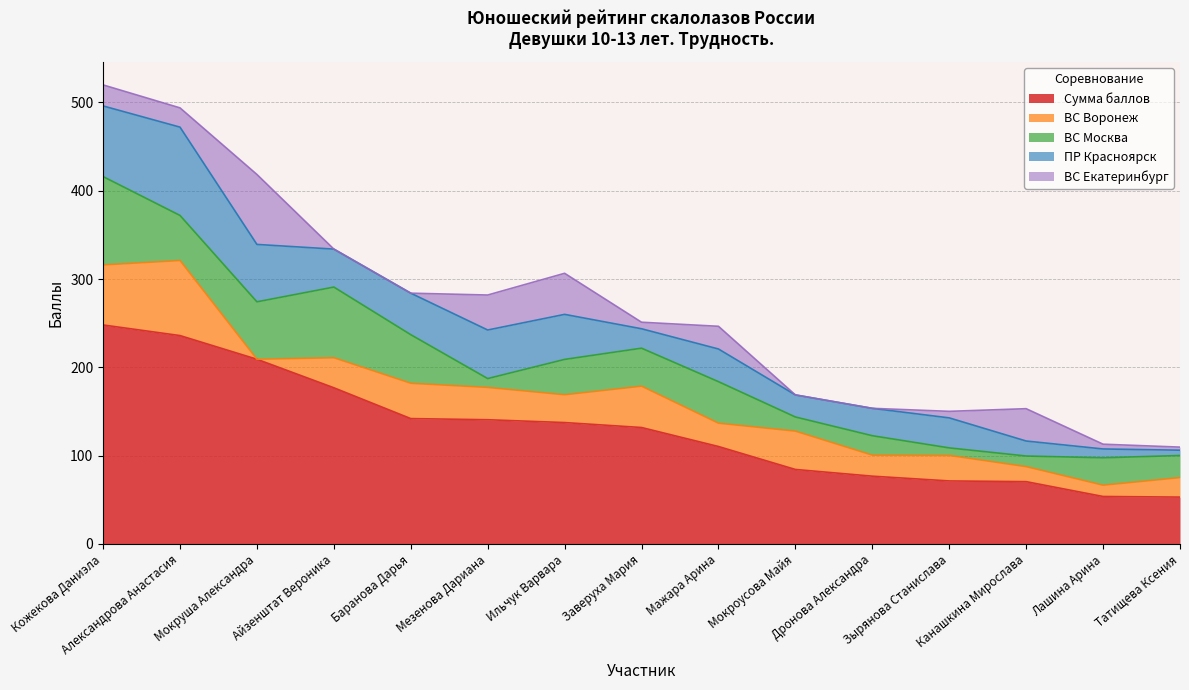

Reading left to right, transcribe all the data shown in this chart.

Сумма баллов: Кожекова Даниэла=248.0	Александрова Анастасия=236.0	Мокруша Александра=209.2	Айзенштат Вероника=176.9	Баранова Дарья=142.0	Мезенова Дариана=140.7	Ильчук Варвара=137.5	Заверуха Мария=131.9	Мажара Арина=110.4	Мокроусова Майя=84.4	Дронова Александра=76.8	Зырянова Станислава=71.4	Канашкина Мирослава=70.6	Лашина Арина=53.8	Татищева Ксения=53.1
ВС Воронеж: Кожекова Даниэла=68.0	Александрова Анастасия=85.0	Мокруша Александра=0.0	Айзенштат Вероника=34.0	Баранова Дарья=40.0	Мезенова Дариана=36.6	Ильчук Варвара=31.5	Заверуха Мария=46.8	Мажара Арина=26.4	Мокроусова Майя=43.4	Дронова Александра=23.8	Зырянова Станислава=28.9	Канашкина Мирослава=17.0	Лашина Арина=12.8	Татищева Ксения=22.1
ВС Москва: Кожекова Даниэла=100.0	Александрова Анастасия=51.0	Мокруша Александра=65.0	Айзенштат Вероника=80.0	Баранова Дарья=55.0	Мезенова Дариана=10.0	Ильчук Варвара=40.0	Заверуха Мария=43.0	Мажара Арина=47.0	Мокроусова Майя=16.0	Дронова Александра=22.0	Зырянова Станислава=8.5	Канашкина Мирослава=12.0	Лашина Арина=31.0	Татищева Ксения=25.0
ПР Красноярск: Кожекова Даниэла=80.0	Александрова Анастасия=100.0	Мокруша Александра=65.0	Айзенштат Вероника=43.0	Баранова Дарья=47.0	Мезенова Дариана=55.0	Ильчук Варвара=51.0	Заверуха Мария=22.0	Мажара Арина=37.0	Мокроусова Майя=25.0	Дронова Александра=31.0	Зырянова Станислава=34.0	Канашкина Мирослава=17.0	Лашина Арина=10.0	Татищева Ксения=6.0
ВС Екатеринбург: Кожекова Даниэла=23.8	Александрова Анастасия=21.8	Мокруша Александра=79.2	Айзенштат Вероника=0.0	Баранова Дарья=0.0	Мезенова Дариана=39.6	Ильчук Варвара=46.5	Заверуха Мария=7.4	Мажара Арина=25.7	Мокроусова Майя=0.0	Дронова Александра=0.0	Зырянова Станислава=7.4	Канашкина Мирослава=36.6	Лашина Арина=5.4	Татищева Ксения=3.5